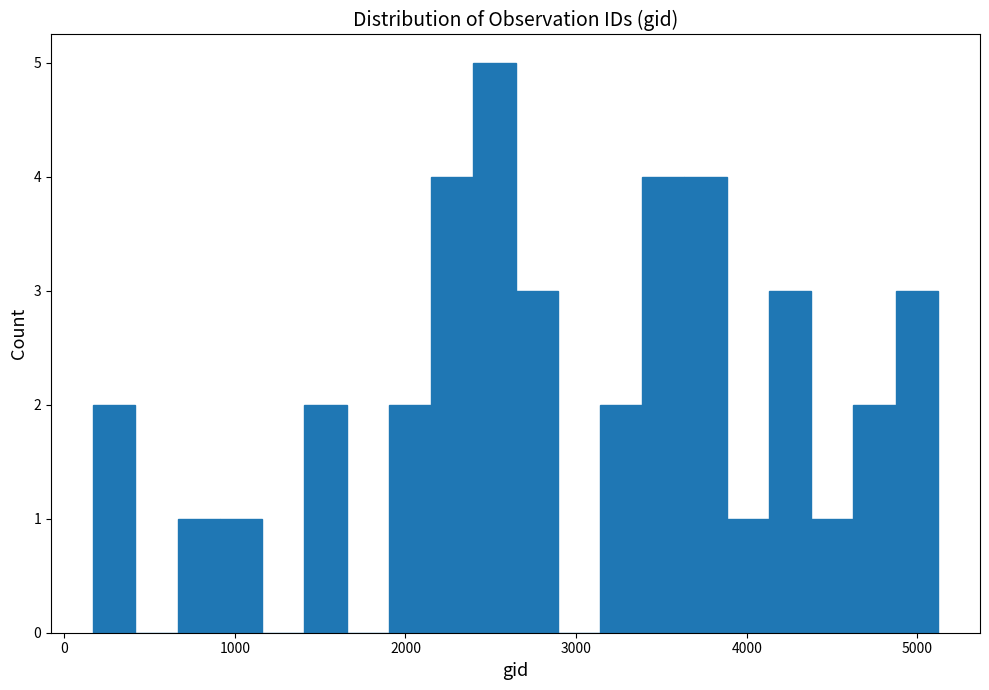

Read against the x-axis, roughly where is the centre of the tallest bar?

2500